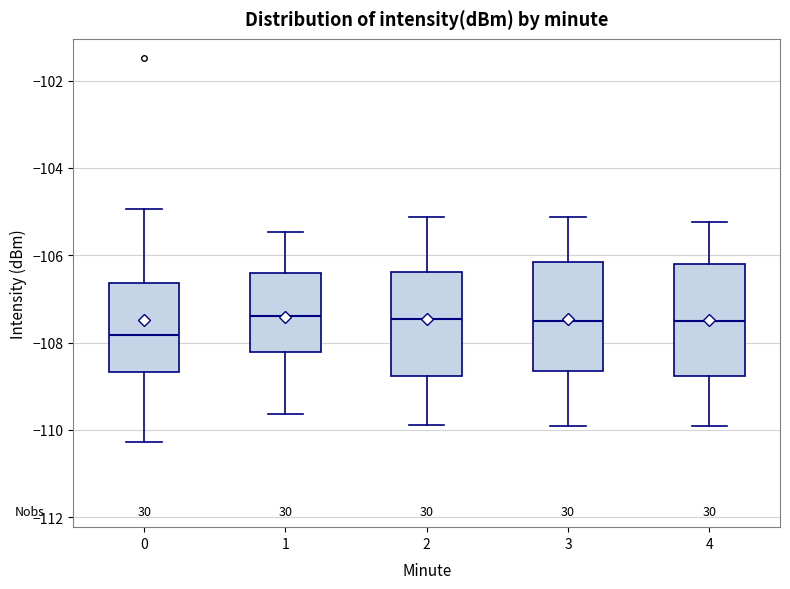

Reading left to right, read every box against the y-axis: the position of its median line, the range the box covers, and the ends of its whiskers. The values are not printed on the chart, so give them approximately, as read against the axis.

0: median -107.8, box -108.6 to -106.6, whiskers -110.2 to -105.0
1: median -107.4, box -108.2 to -106.4, whiskers -109.6 to -105.4
2: median -107.4, box -108.8 to -106.4, whiskers -109.8 to -105.2
3: median -107.6, box -108.6 to -106.2, whiskers -110.0 to -105.2
4: median -107.6, box -108.8 to -106.2, whiskers -110.0 to -105.2